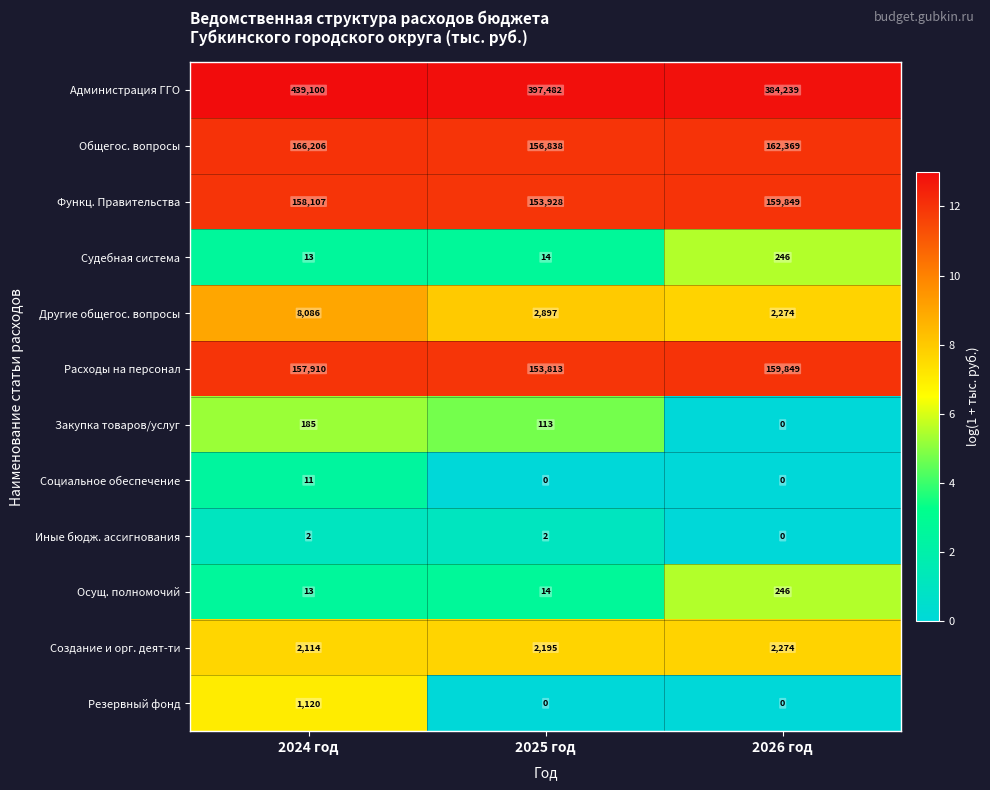

What is the difference between the highest and lowest values at 2026 год?

384239